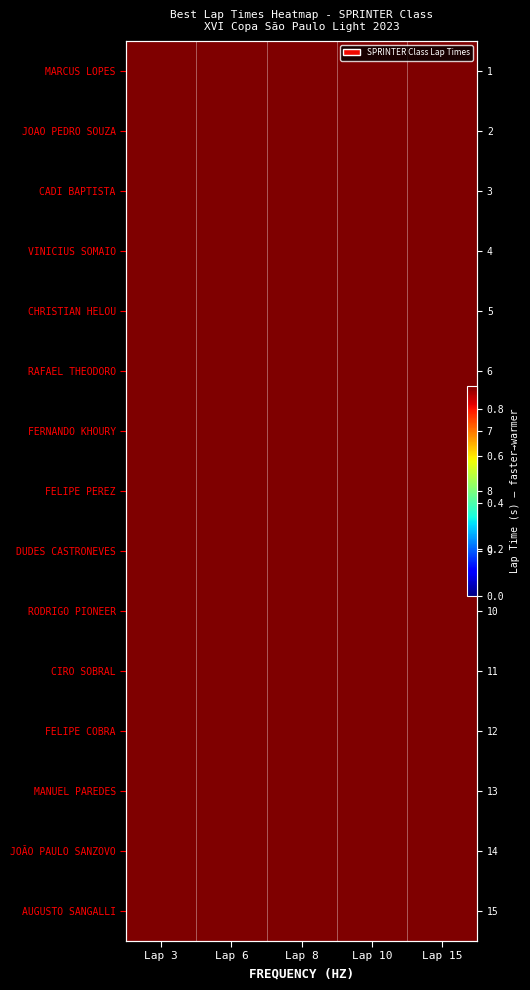

What is the sum of the MARCUS LOPES values at Lap 10 and Lap 6?

92.8